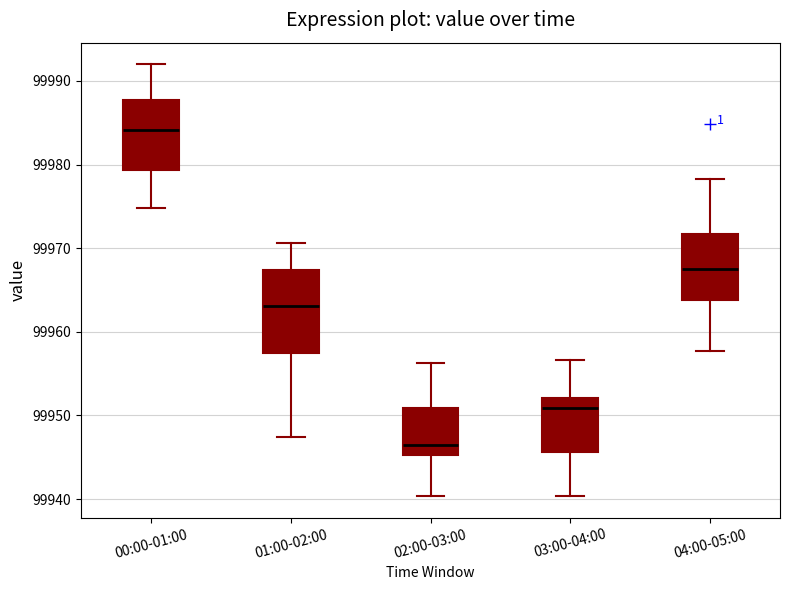

Reading left to right, transcribe this box plot: for each box, give where its median line is, the range the box spans, and where its two whiskers end, as read against the y-axis. The values are not printed on the chart, so give them approximately, as read against the axis.

00:00-01:00: median 99984, box 99979 to 99988, whiskers 99975 to 99992
01:00-02:00: median 99963, box 99958 to 99967, whiskers 99947 to 99971
02:00-03:00: median 99947, box 99945 to 99951, whiskers 99940 to 99956
03:00-04:00: median 99951, box 99946 to 99952, whiskers 99940 to 99957
04:00-05:00: median 99968, box 99964 to 99972, whiskers 99958 to 99978